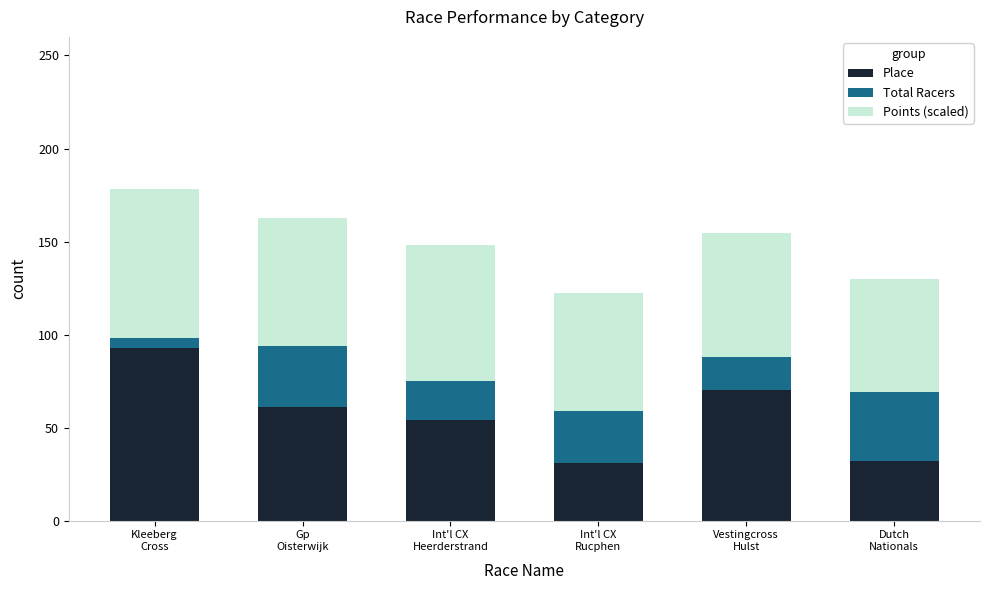

What is the average value of the Place series?

56.8